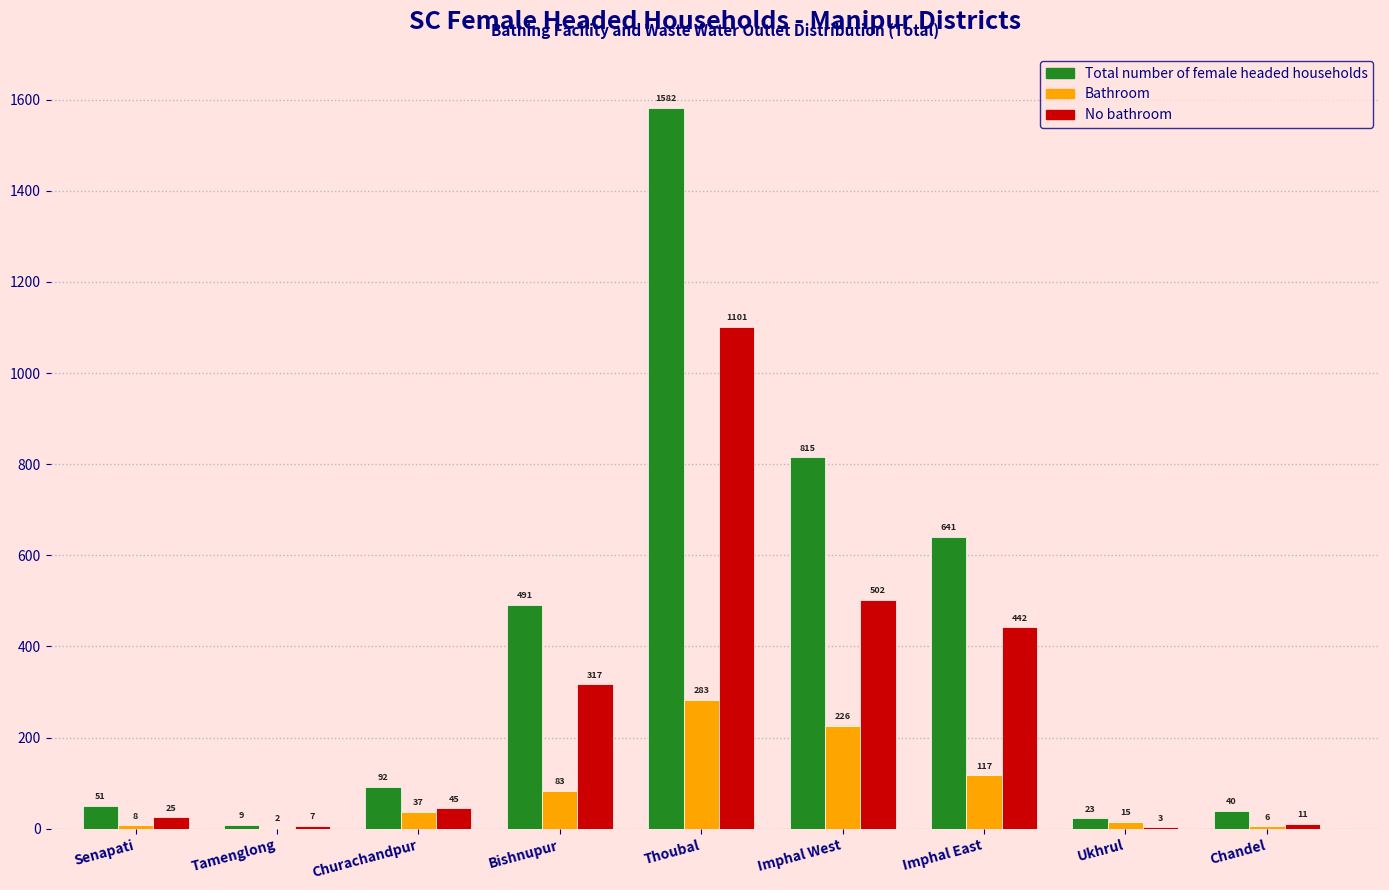

Reading left to right, list all the values displayed in this chart.

Total number of female headed households: Senapati=51	Tamenglong=9	Churachandpur=92	Bishnupur=491	Thoubal=1582	Imphal West=815	Imphal East=641	Ukhrul=23	Chandel=40
Bathroom: Senapati=8	Tamenglong=2	Churachandpur=37	Bishnupur=83	Thoubal=283	Imphal West=226	Imphal East=117	Ukhrul=15	Chandel=6
No bathroom: Senapati=25	Tamenglong=7	Churachandpur=45	Bishnupur=317	Thoubal=1101	Imphal West=502	Imphal East=442	Ukhrul=3	Chandel=11